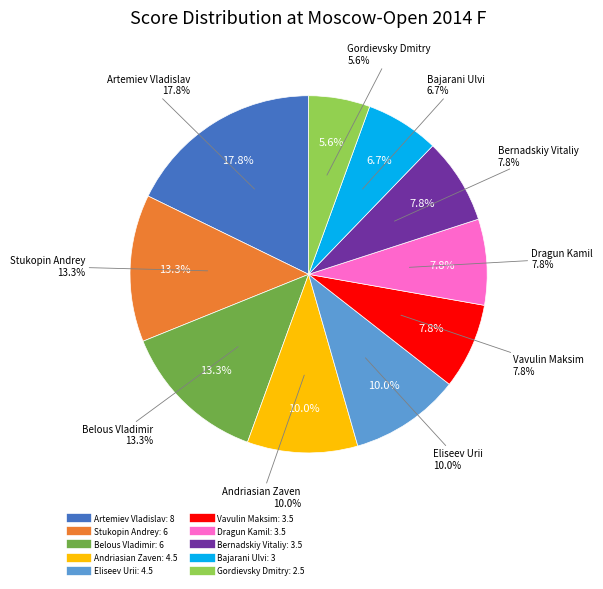

How many slices are in this pie chart?

10